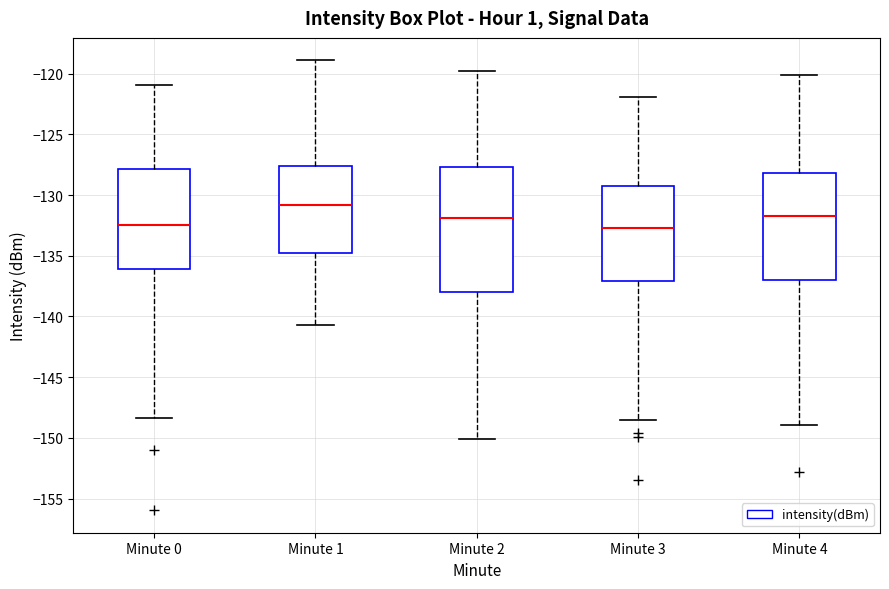

Comparing the boxes themselves (not the whiskers), which one is the tallest?

Minute 2